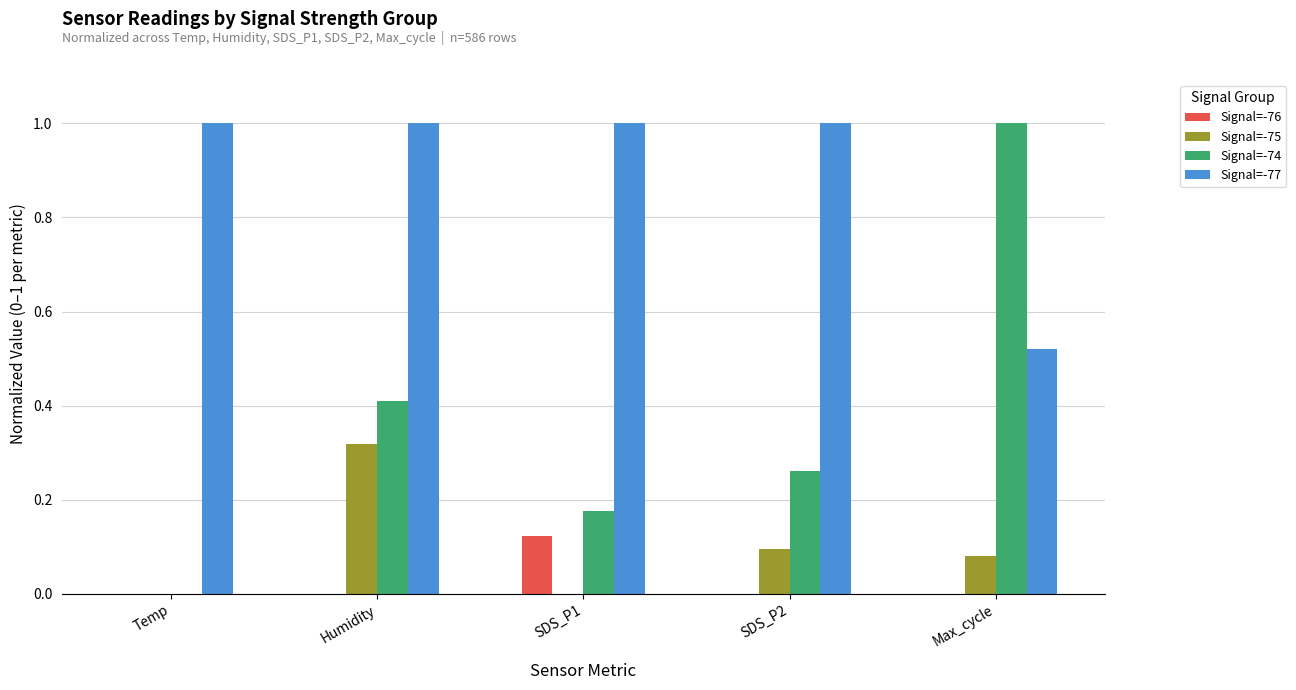

What is the sum of the Signal=-77 values at SDS_P1 and SDS_P2?

2.0